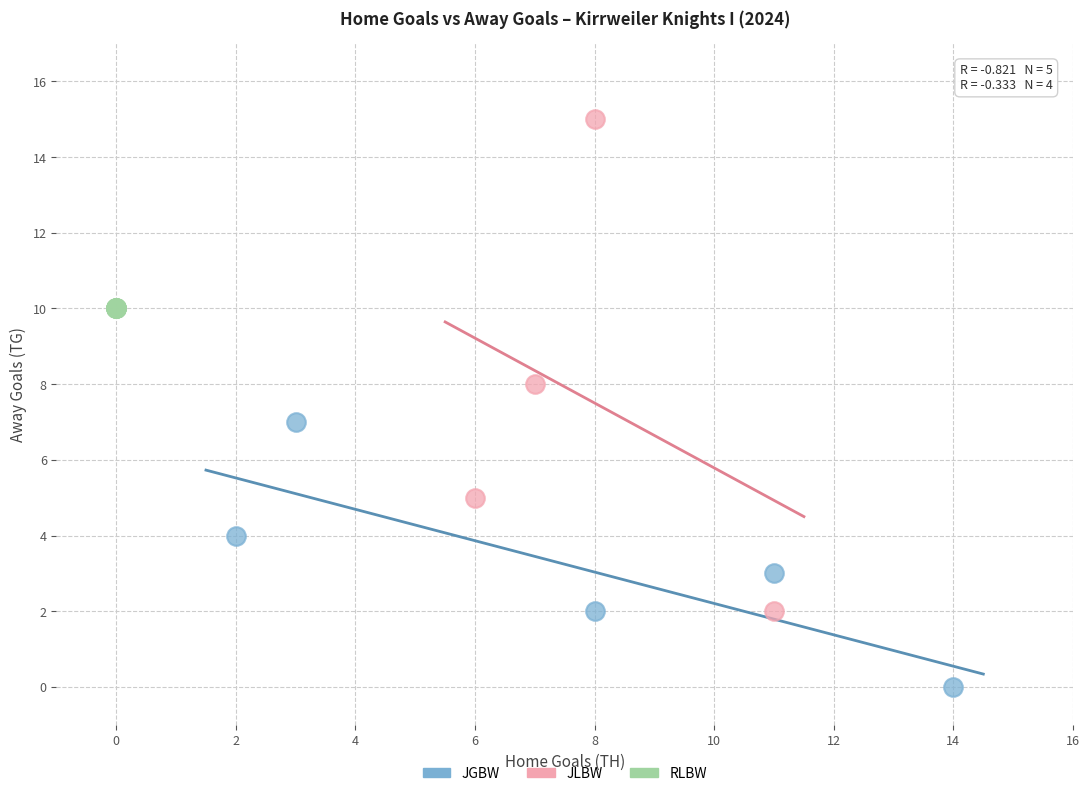

Which series reaches the minimum Y coordinate?

JGBW